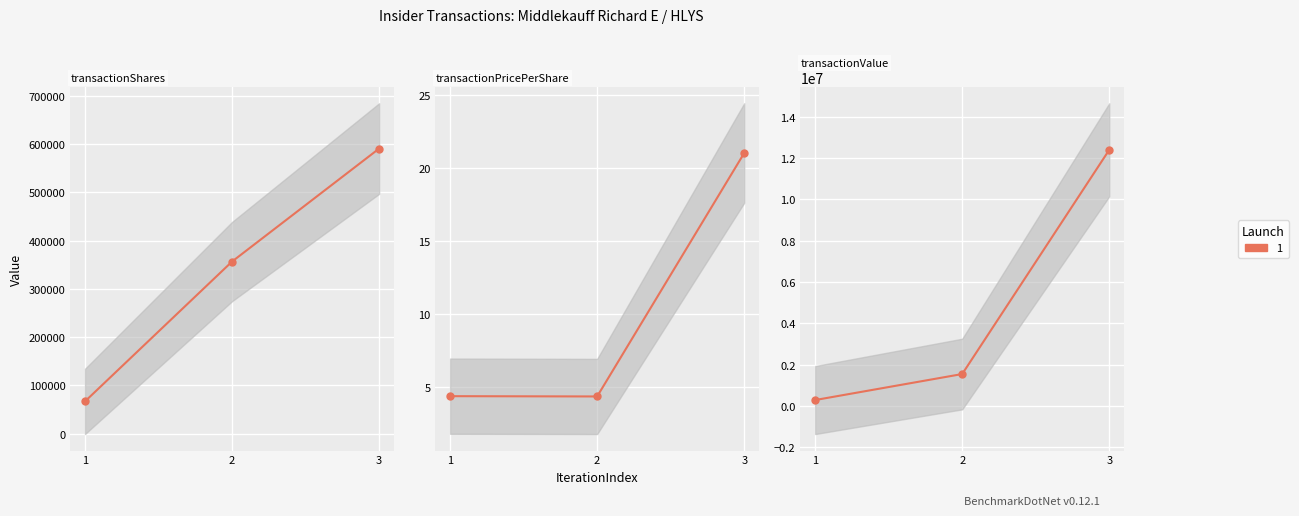

Is it true that transactionShares equals 128025.7 at 2?

False